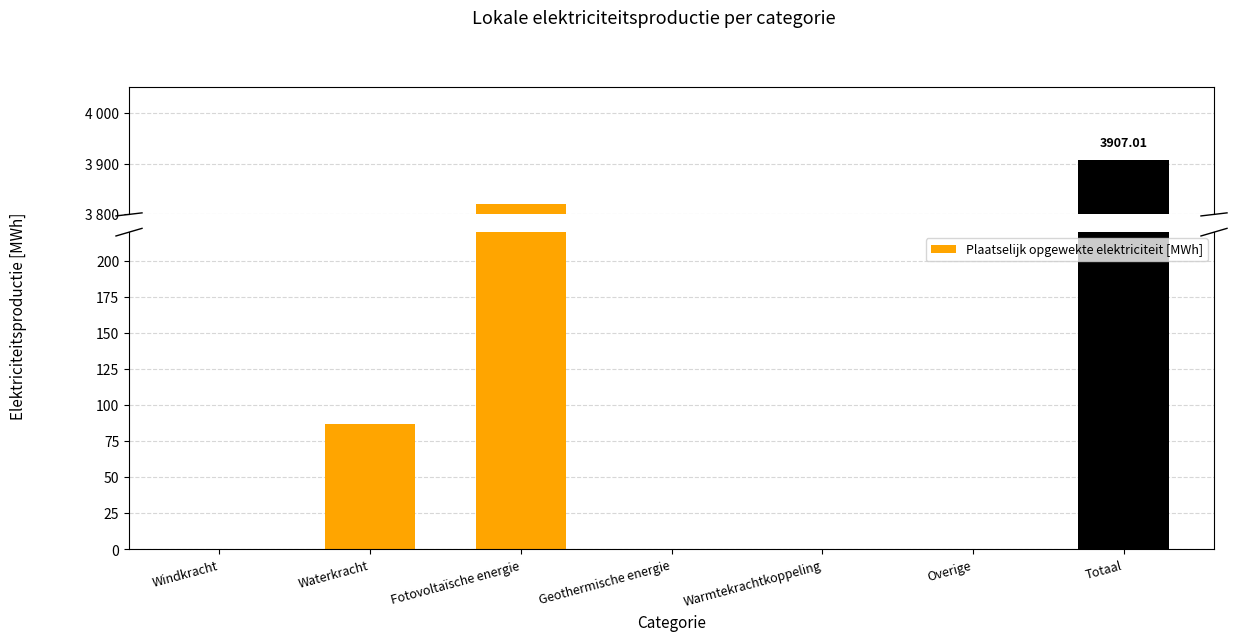

What is the difference between the maximum and second lowest values?

3907.0